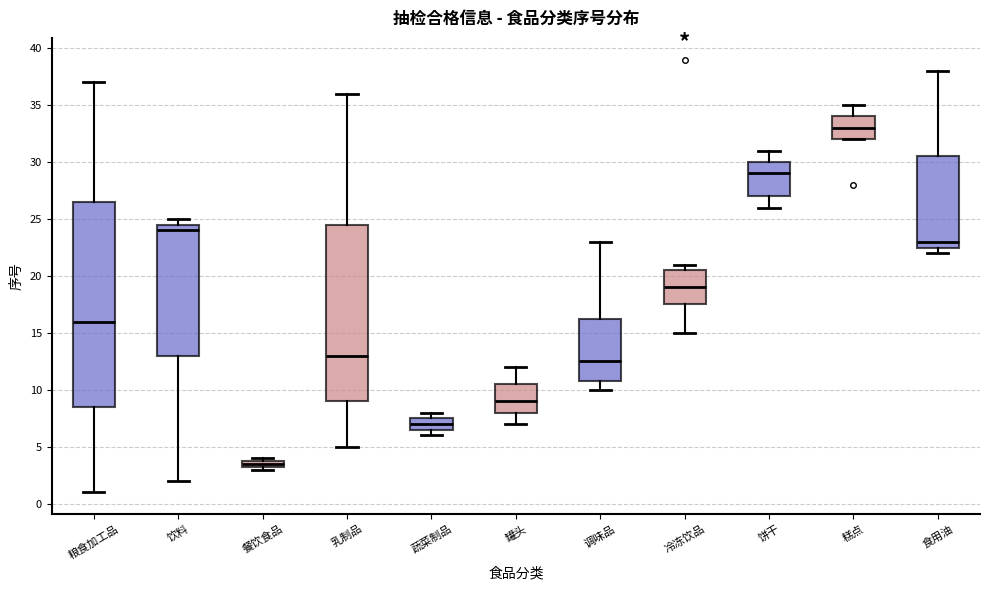

Where is the lower edge of the box for 调味品 on the y-axis? The values are not printed on the chart, so give them approximately, as read against the axis.

11.0